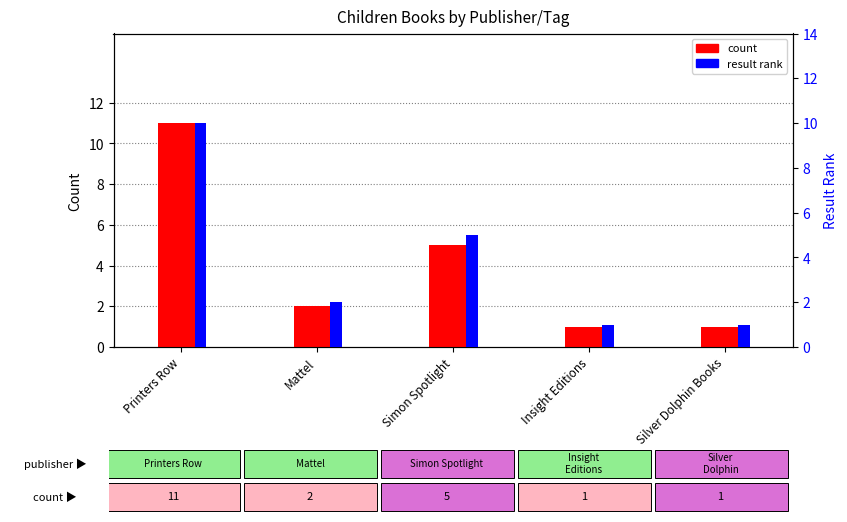

Which series has the largest total across all categories?

count